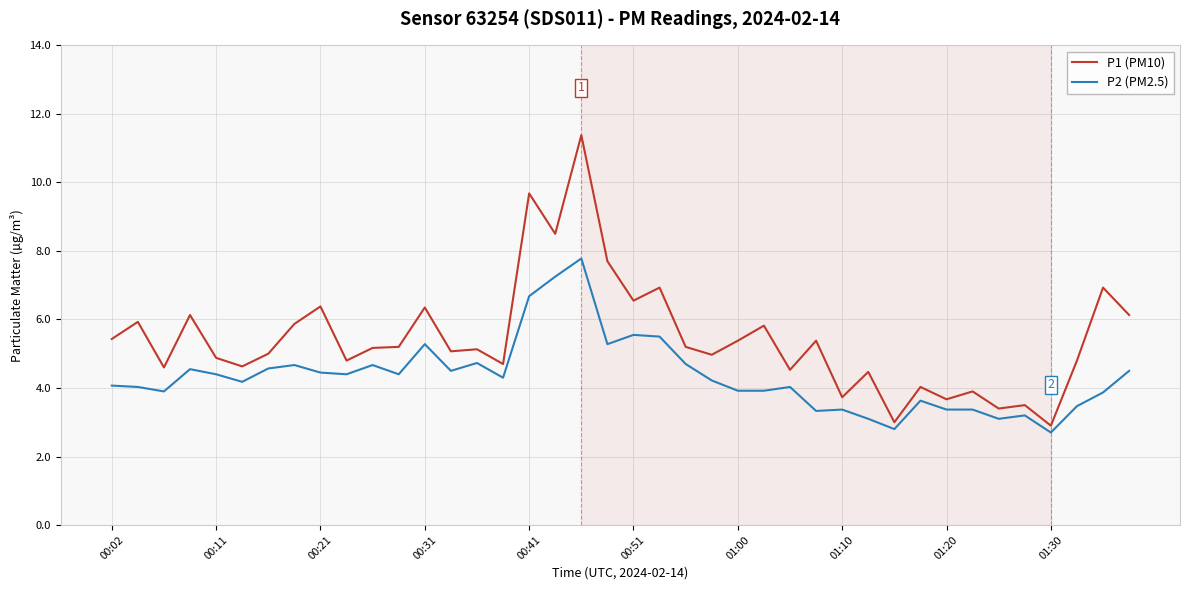

Which series has the largest range (max minus min)?

P1 (PM10)